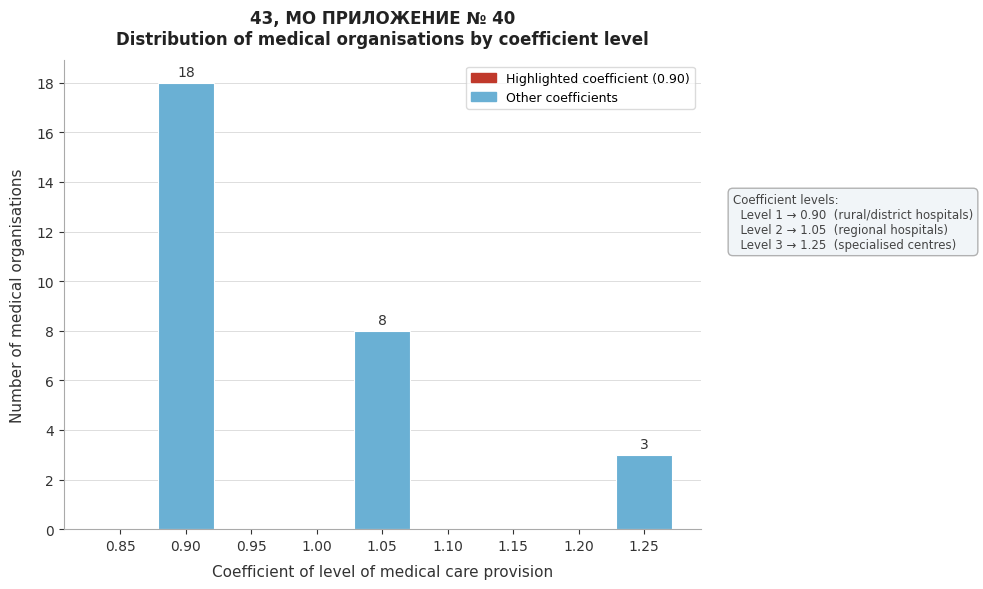

Reading right to left, what are all the values shown in this chart?

1.25=3	1.20=0	1.15=0	1.10=0	1.05=8	1.00=0	0.95=0	0.90=18	0.85=0